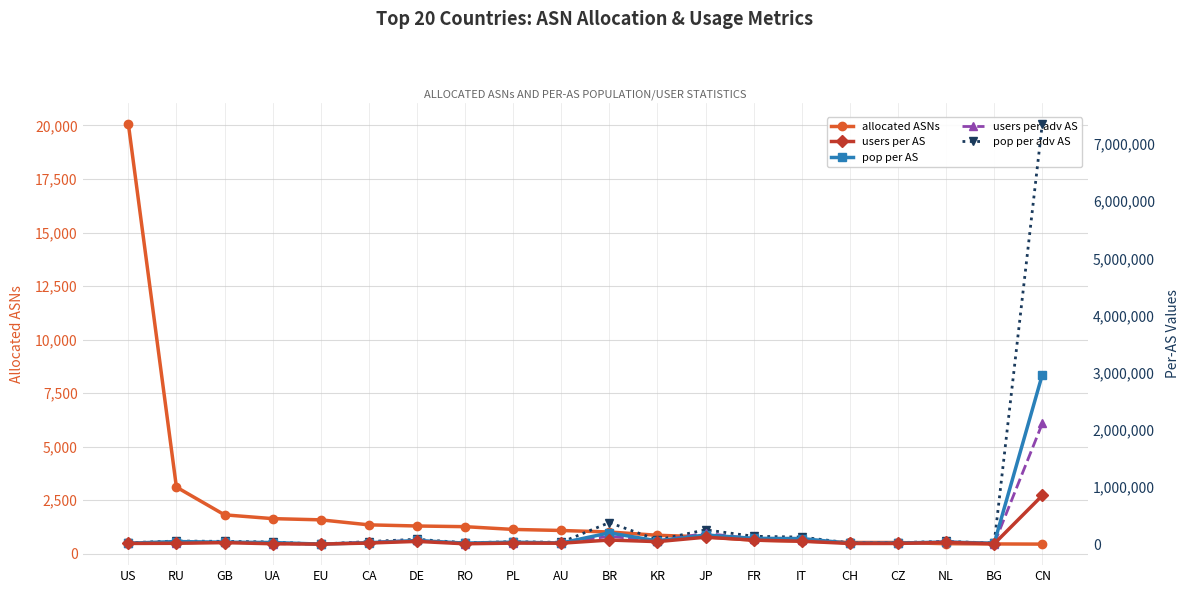

What is the approximate value of users per adv AS at IT, to the nearest 10?

63370